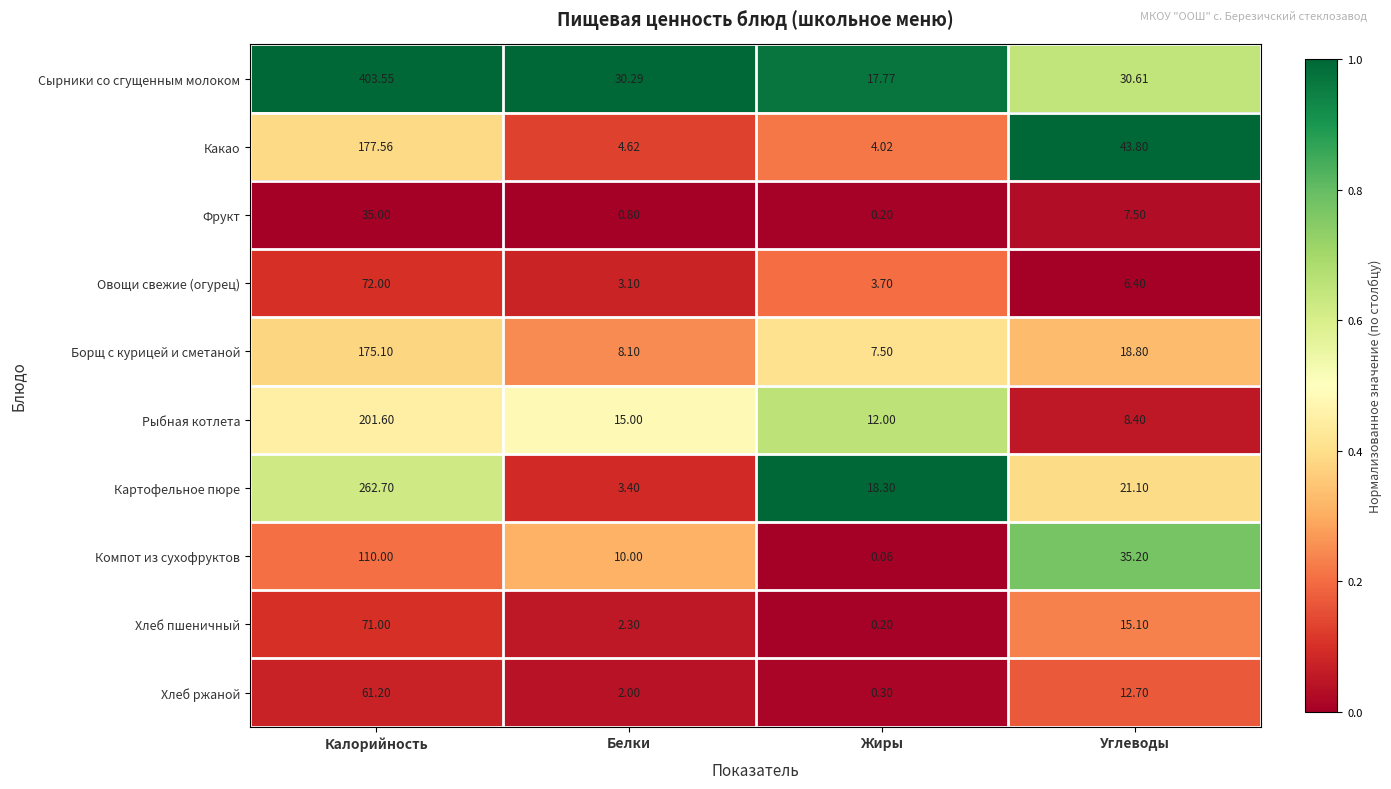

Between Белки and Углеводы, which series saw the biggest shift?

Какао